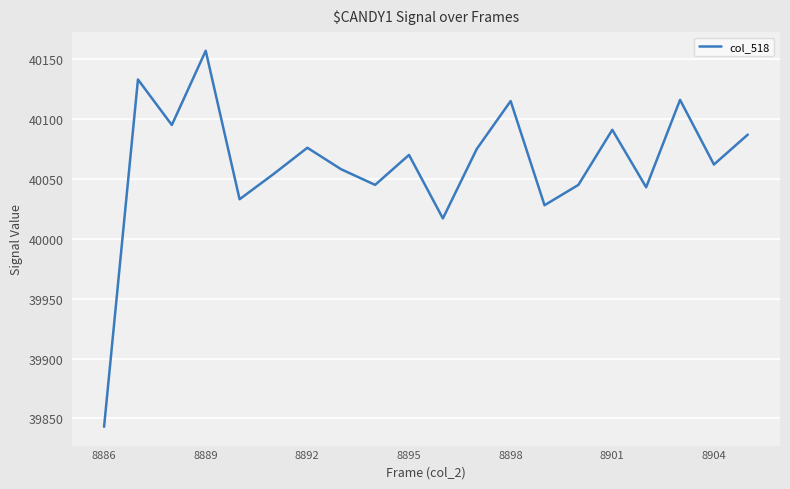

What is the greatest value displayed?

40157